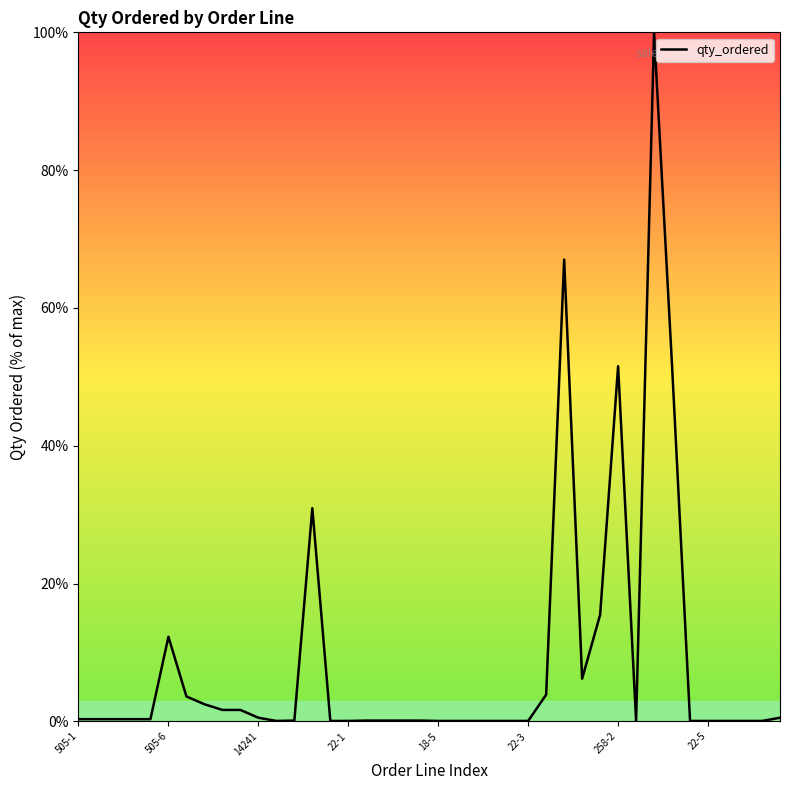

What is the maximum value shown in the chart?

100.0